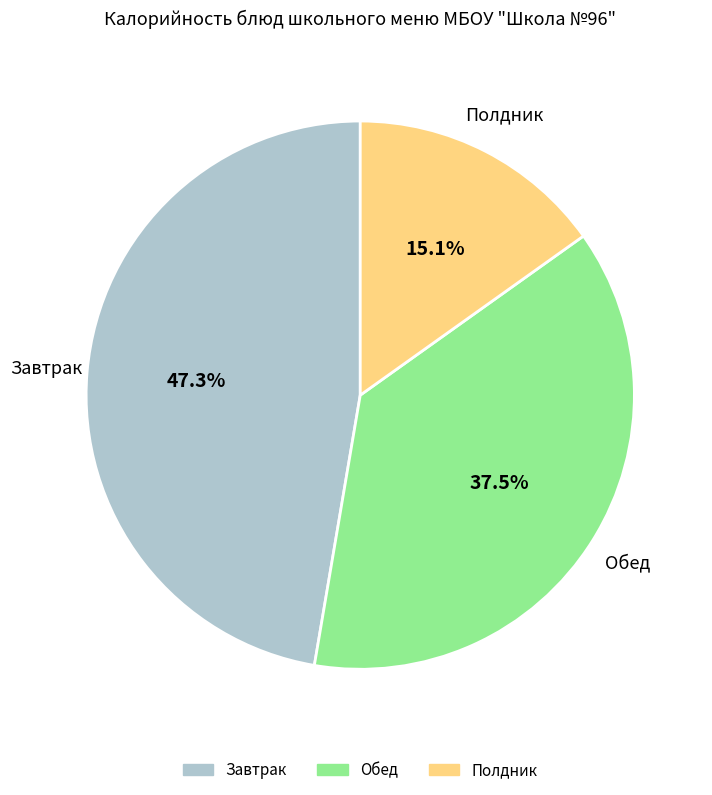

Is there any slice that represents more than half of the pie?

No